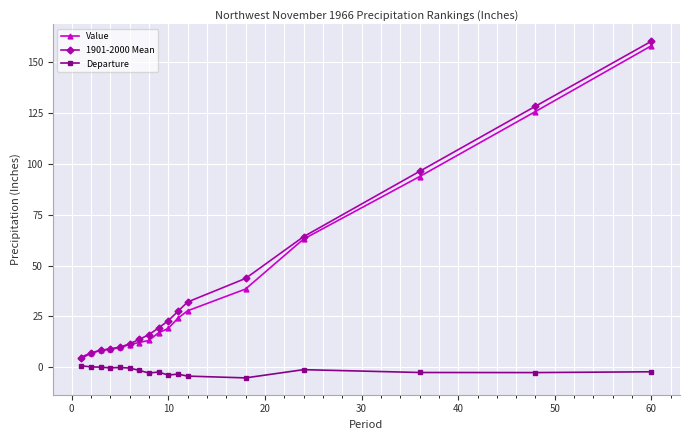

True or false: Value and Departure cross at least once.

False